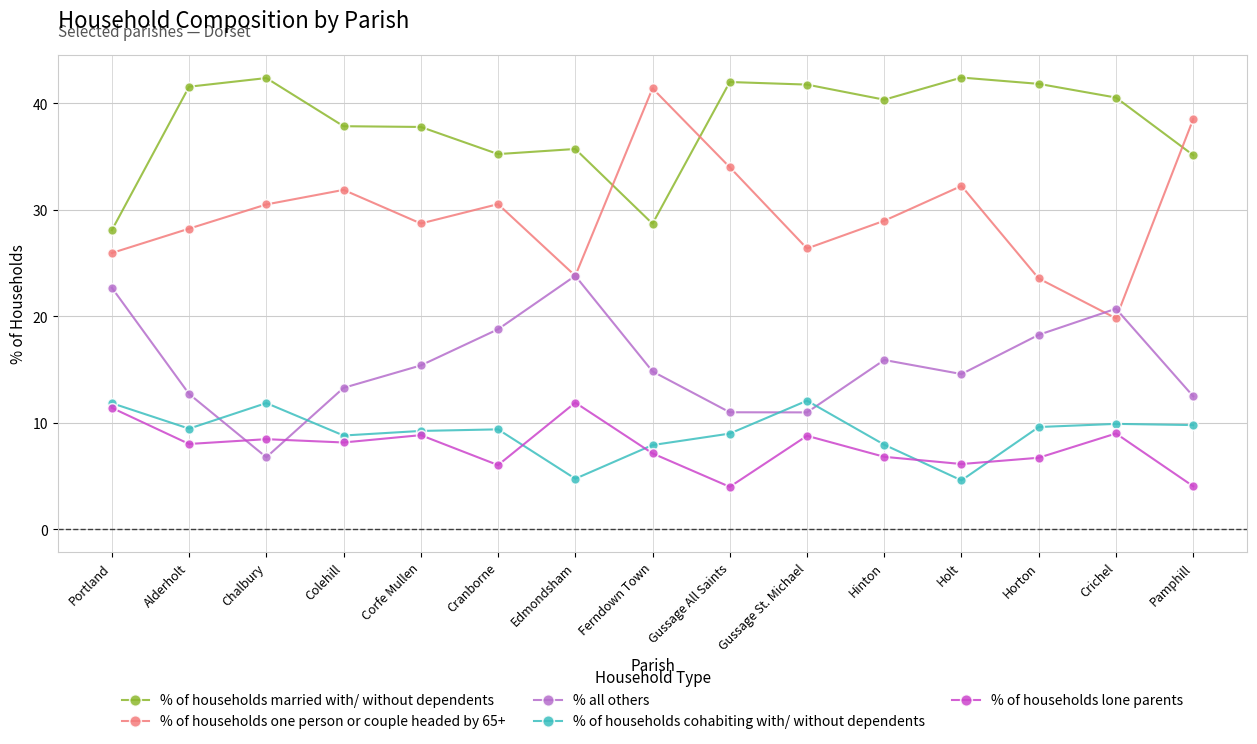

True or false: % of households married with/ without dependents and % all others intersect in this chart.

False